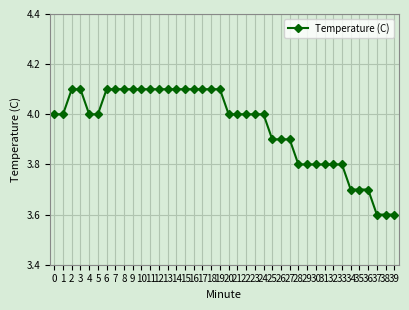

Reading left to right, extract all data points from this chart.

4.0	4.0	4.1	4.1	4.0	4.0	4.1	4.1	4.1	4.1	4.1	4.1	4.1	4.1	4.1	4.1	4.1	4.1	4.1	4.1	4.0	4.0	4.0	4.0	4.0	3.9	3.9	3.9	3.8	3.8	3.8	3.8	3.8	3.8	3.7	3.7	3.7	3.6	3.6	3.6